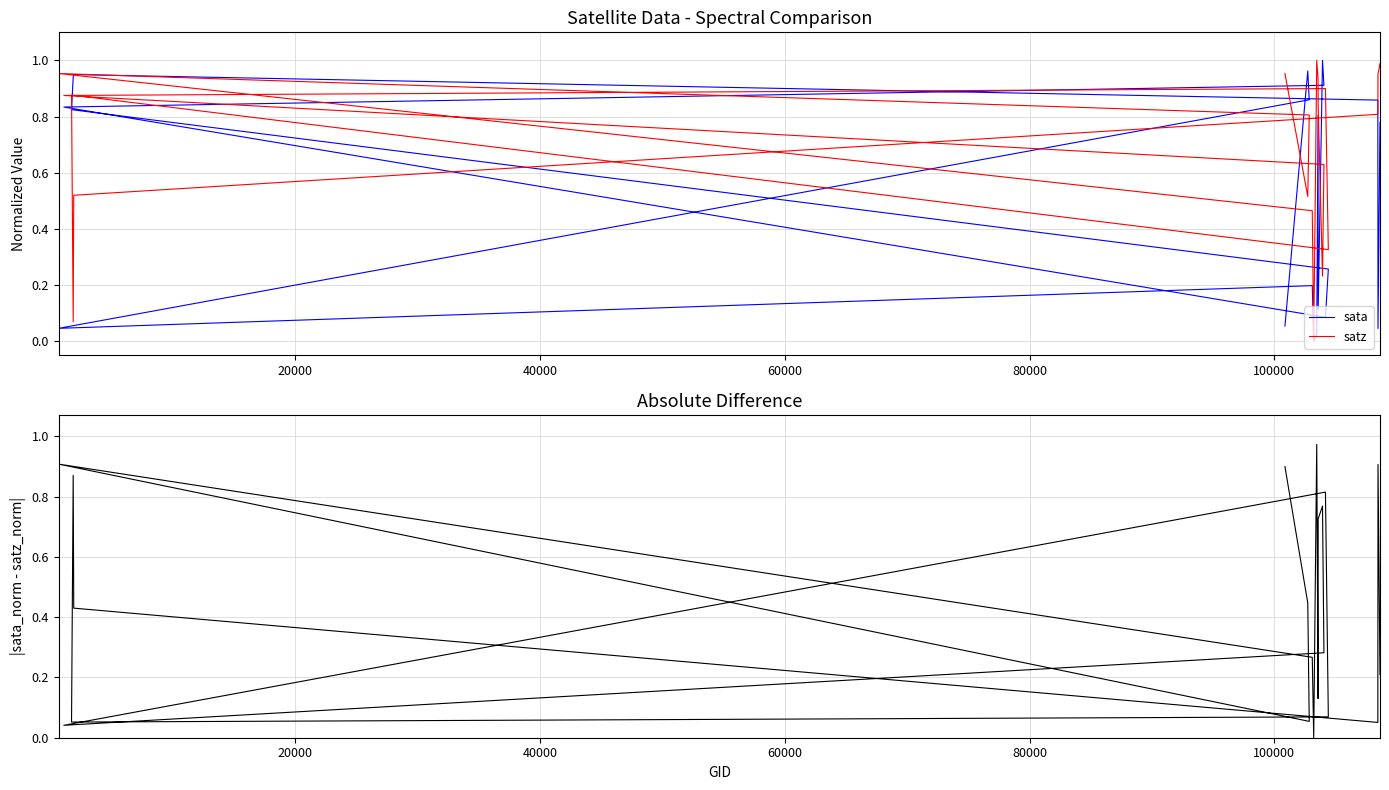

Count the number of data series in this chart.

3